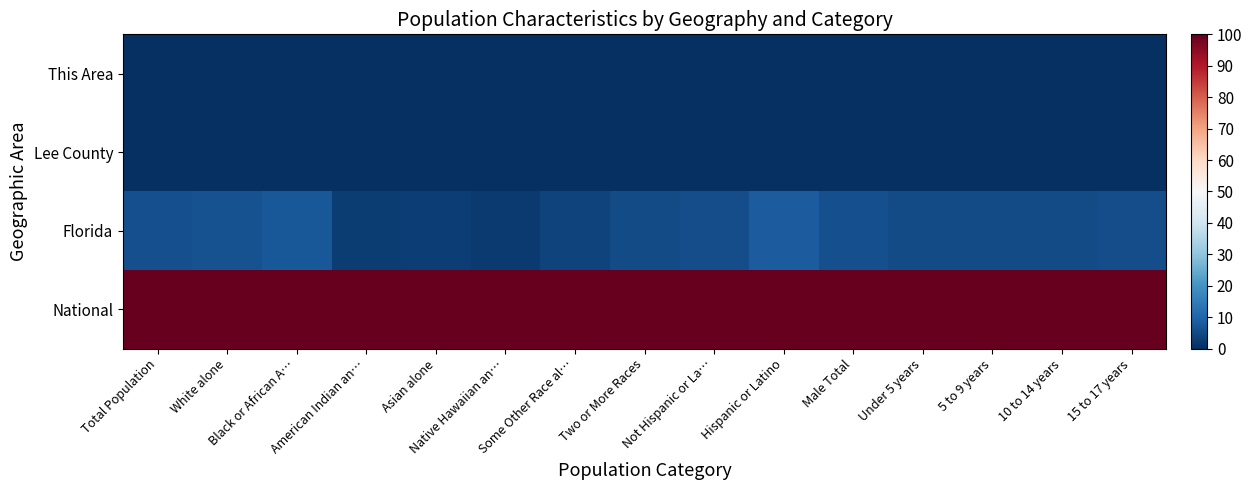

Which series changed the most between Male Total and 5 to 9 years?

Florida